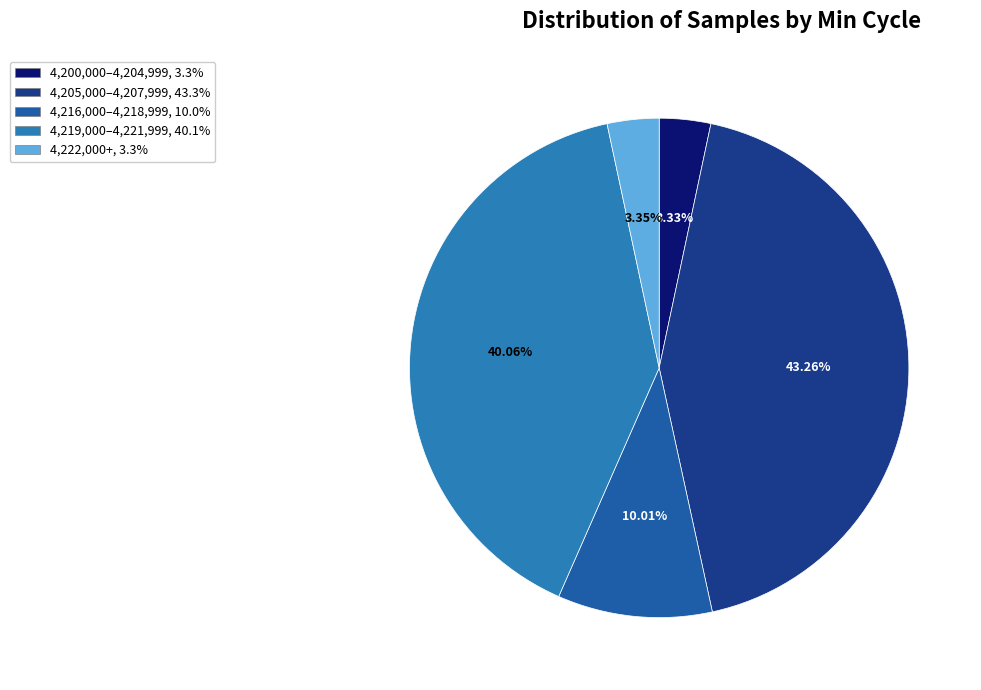

To the nearest percent, what is the average slice percentage?

20%